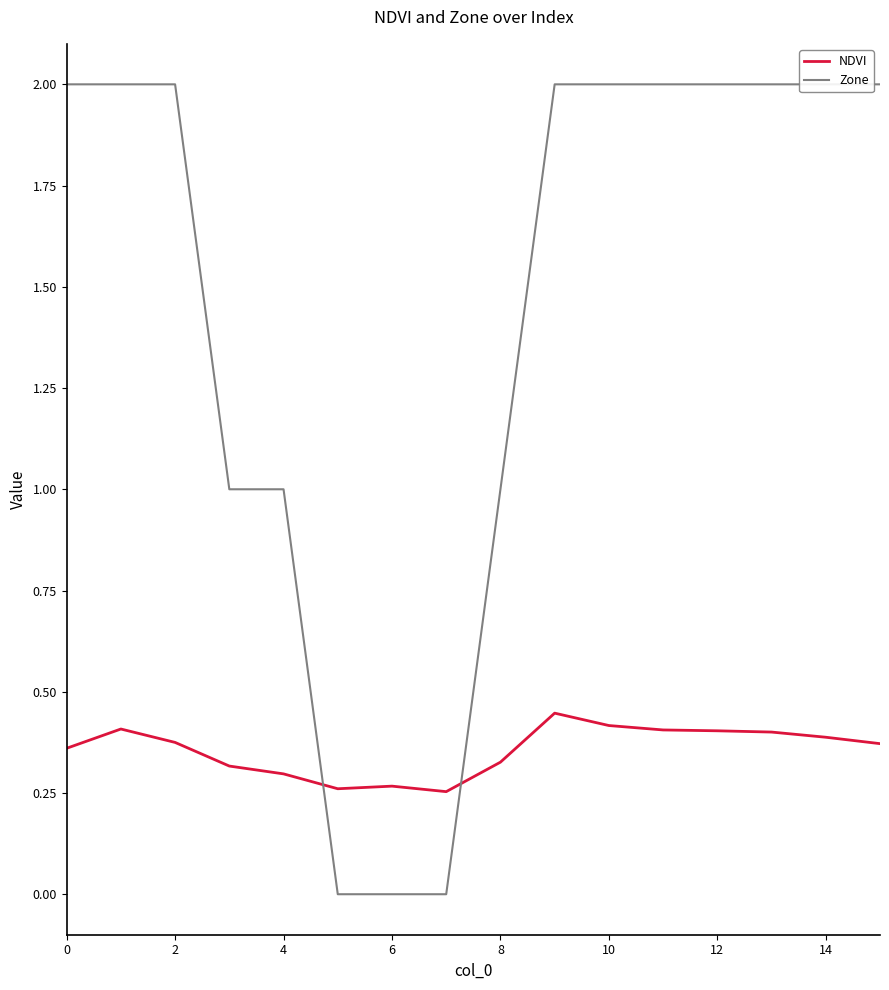

List the series in order of their overall mean, lowest first.

NDVI, Zone